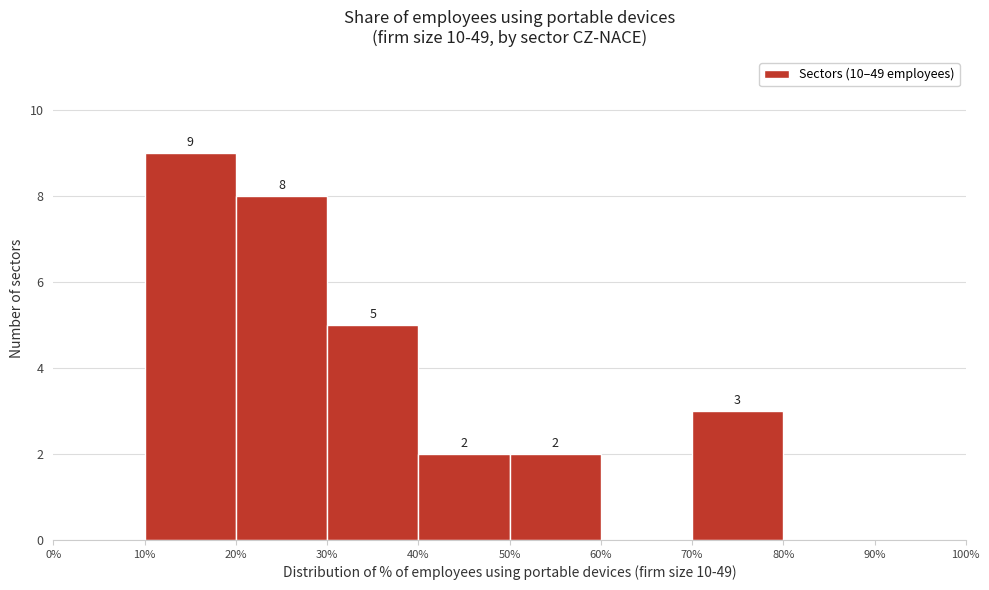

Over which range of the x-axis is the bar tallest?

10% to 20%